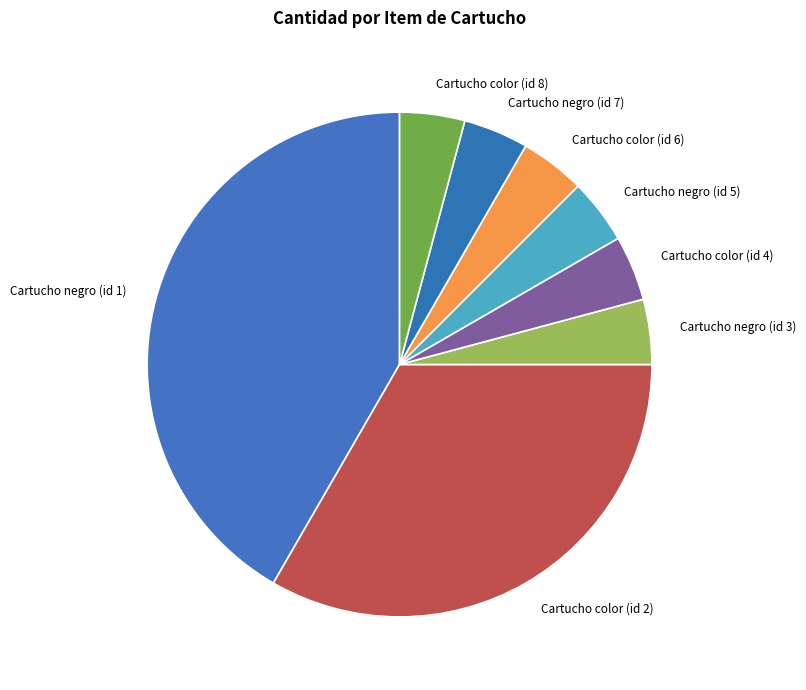

Is it true that Cartucho color (id 2) is 38% of the pie?

False